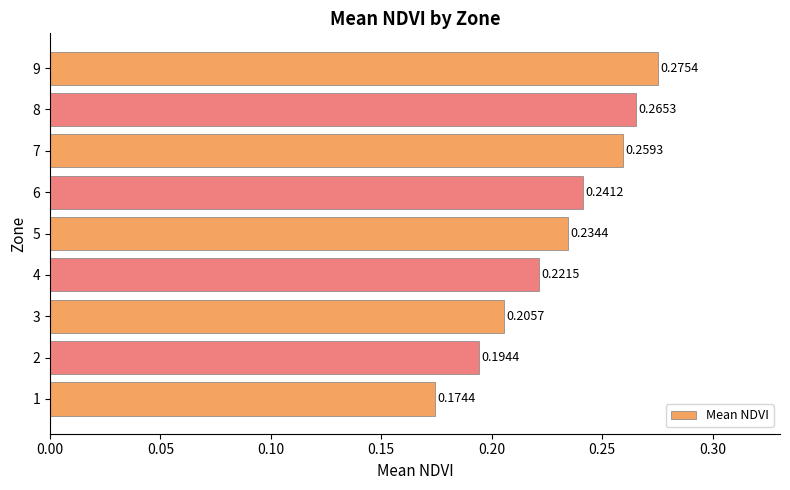

What is the change in value from 2 to 9?

+0.1